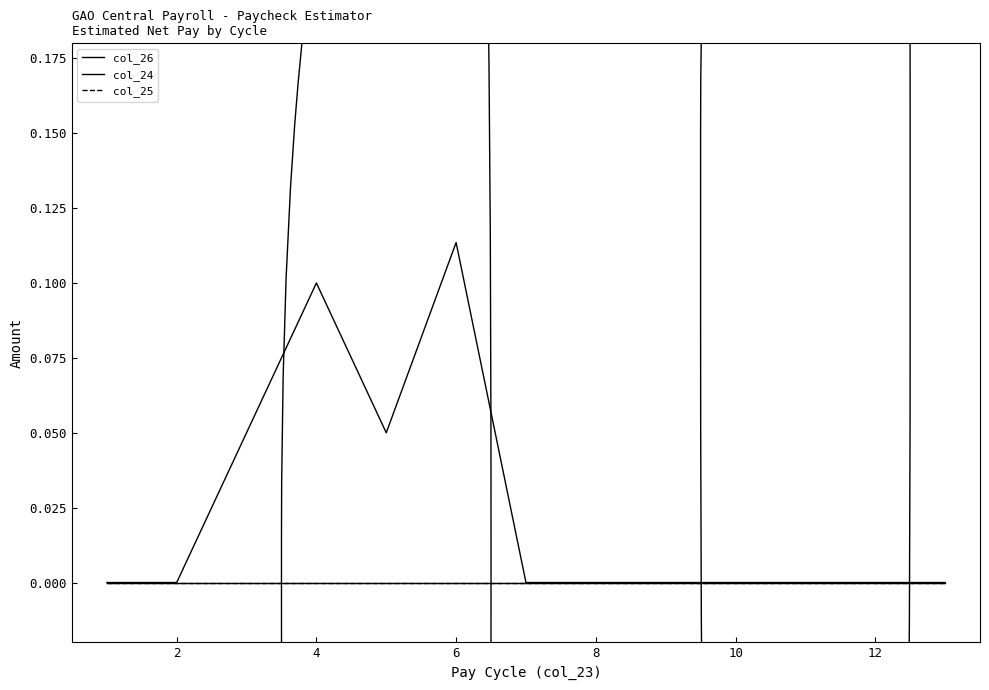

Is this an area chart (filled region under the line)?

No